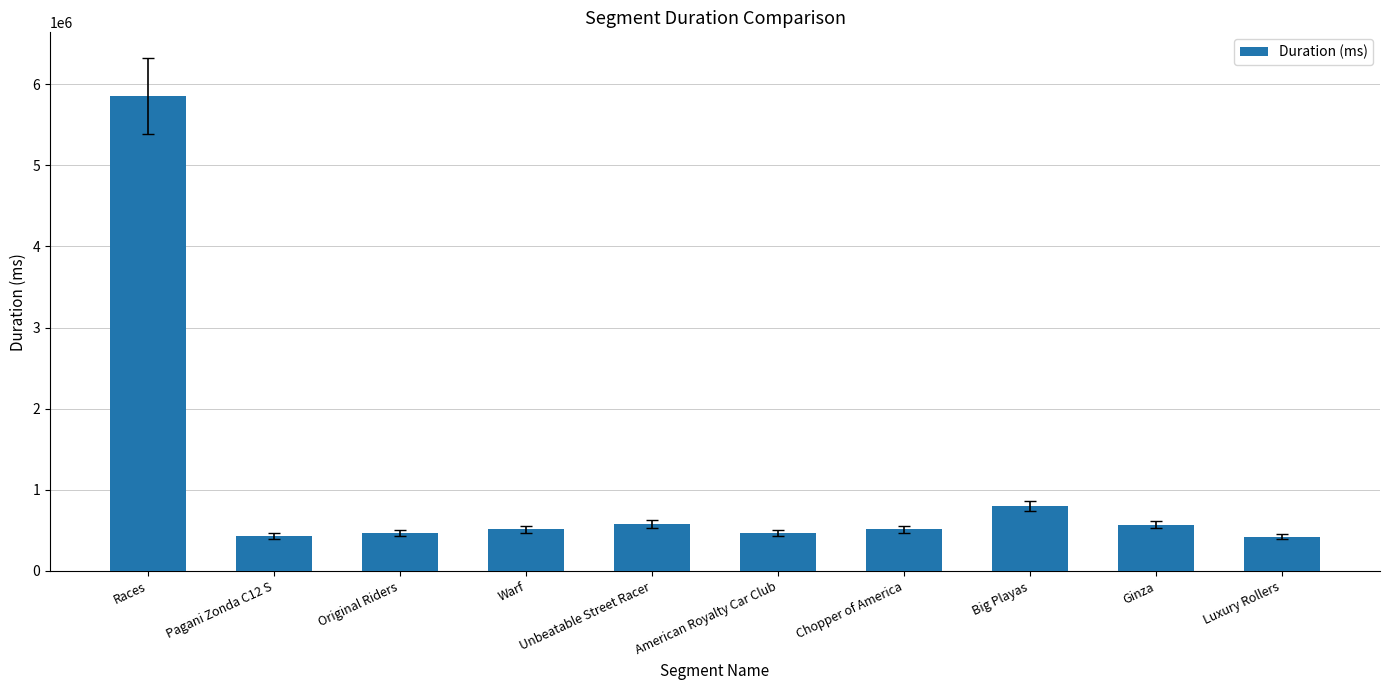

What is the smallest value displayed?

421577